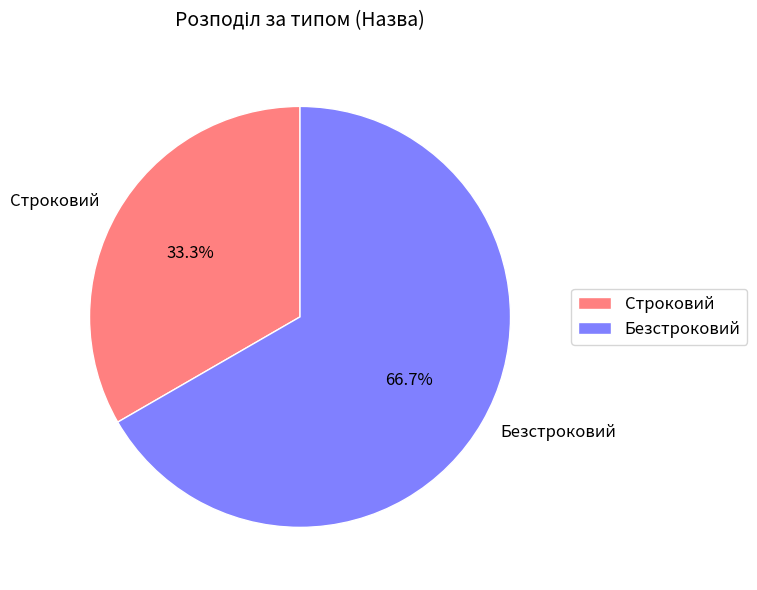

Which category accounts for the majority?

Безстроковий